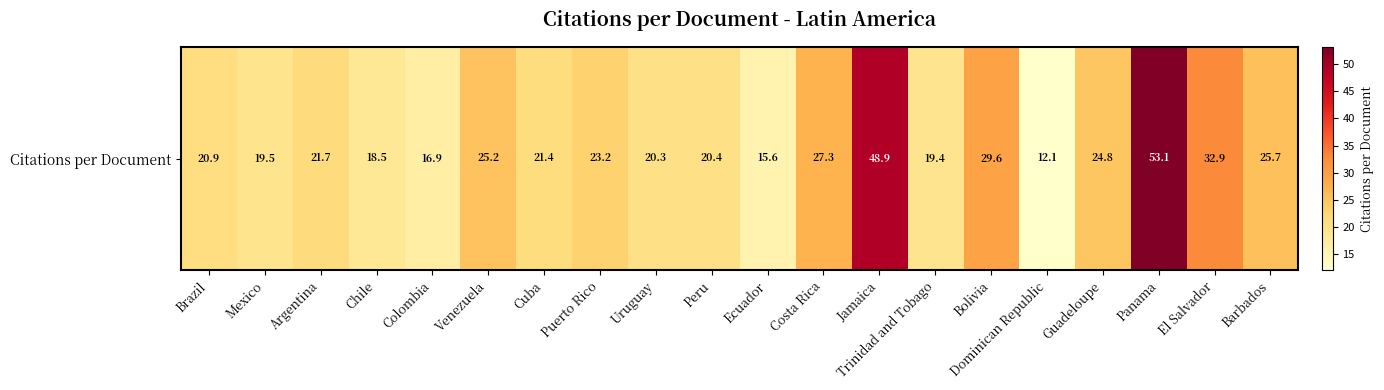

The value at Barbados is 25.7. True or false?

True